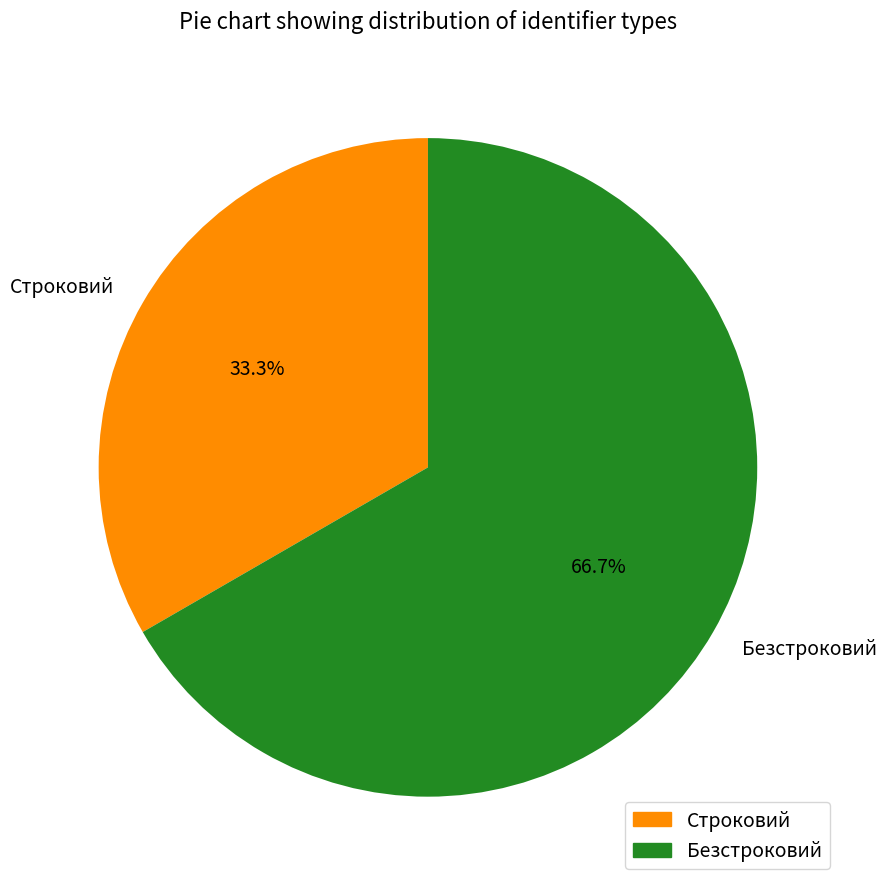

Which slice is the largest?

Безстроковий